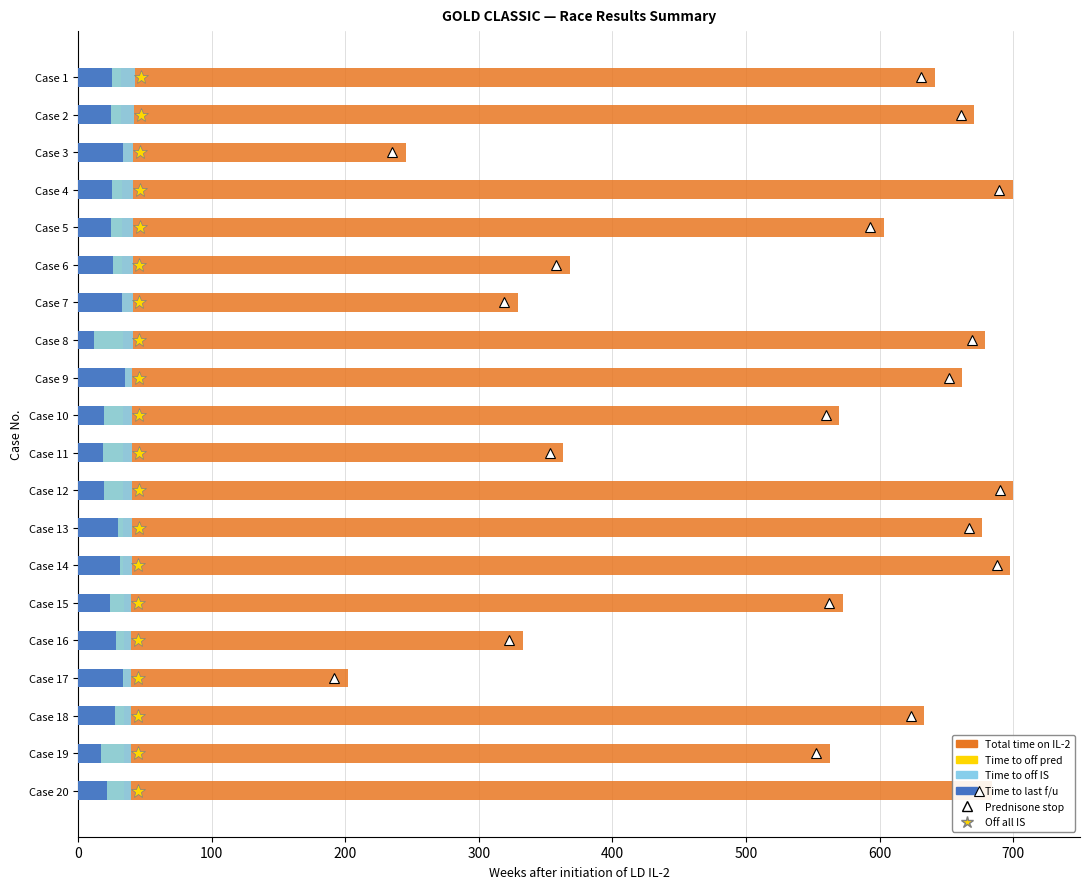

Between Case 8 and Case 19, which is larger?

Case 8